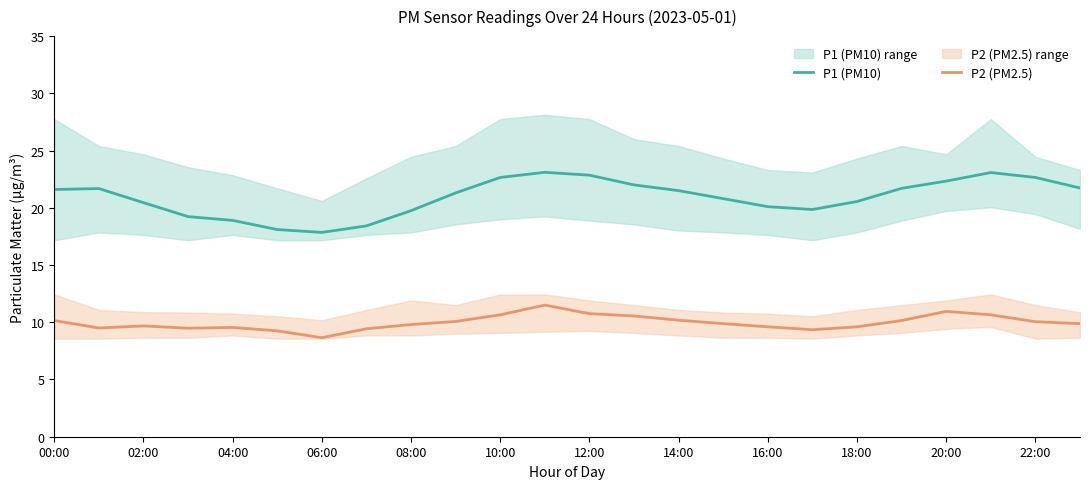

Count the number of categories in the chart.

24